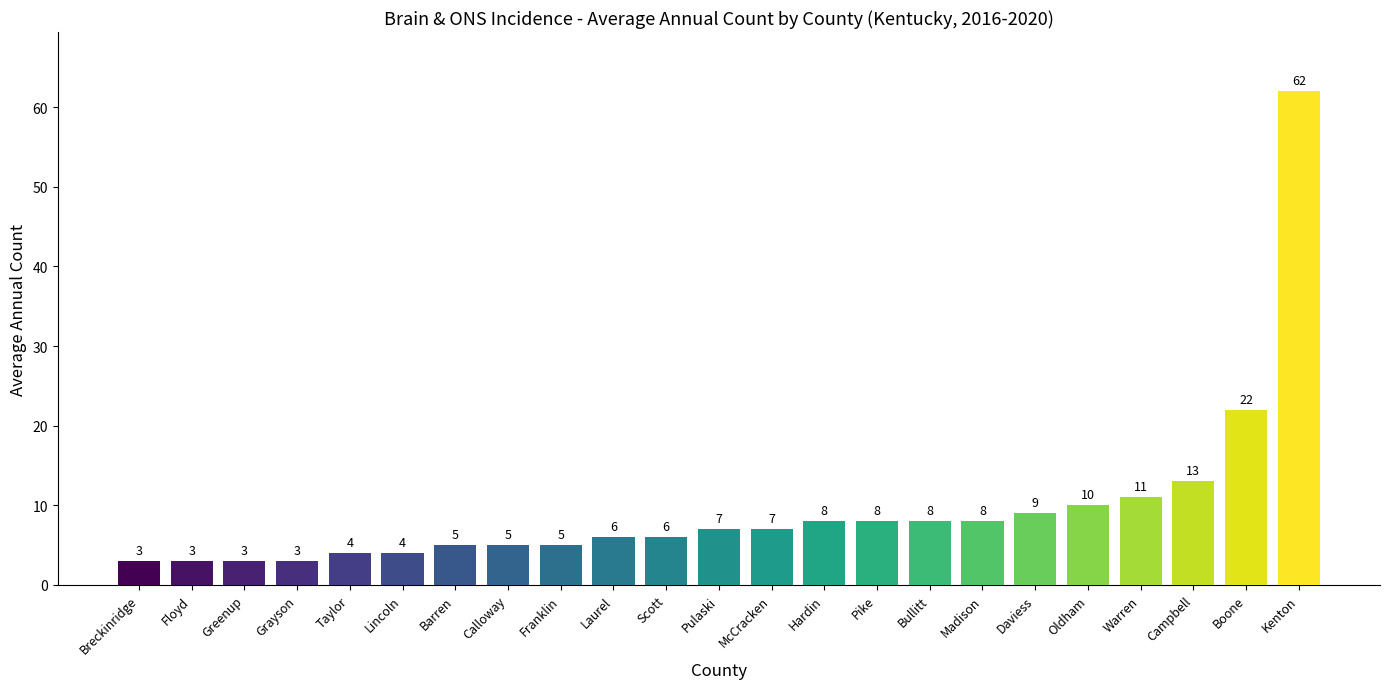

What is the change in value from Barren to Kenton?

+57